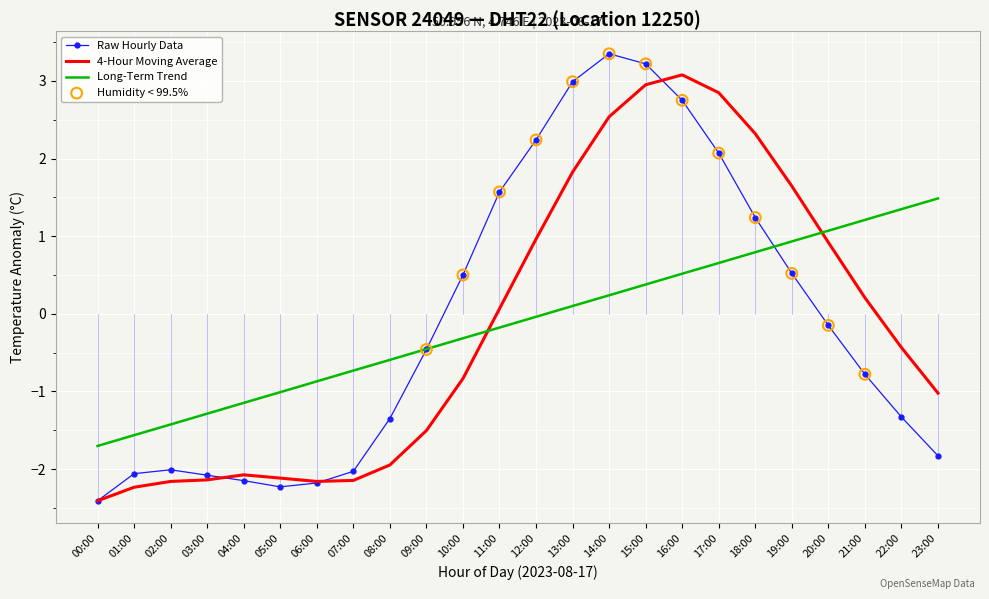

Which series changed the most between 01:00 and 08:00?

Long-Term Trend